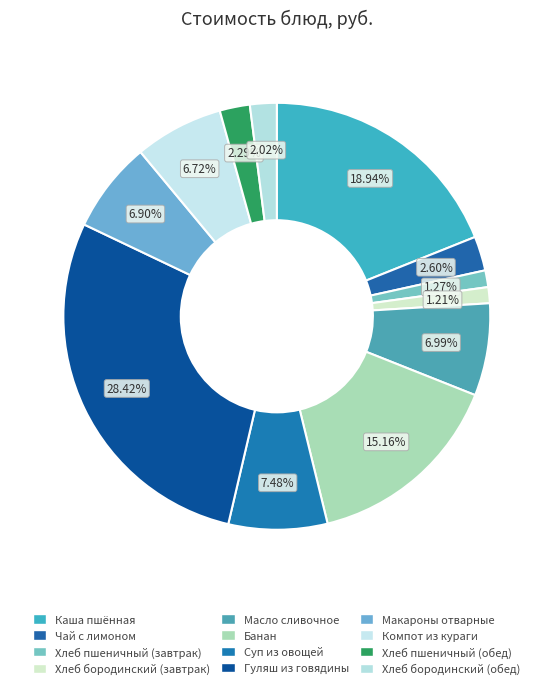

How many segments does this pie chart have?

12